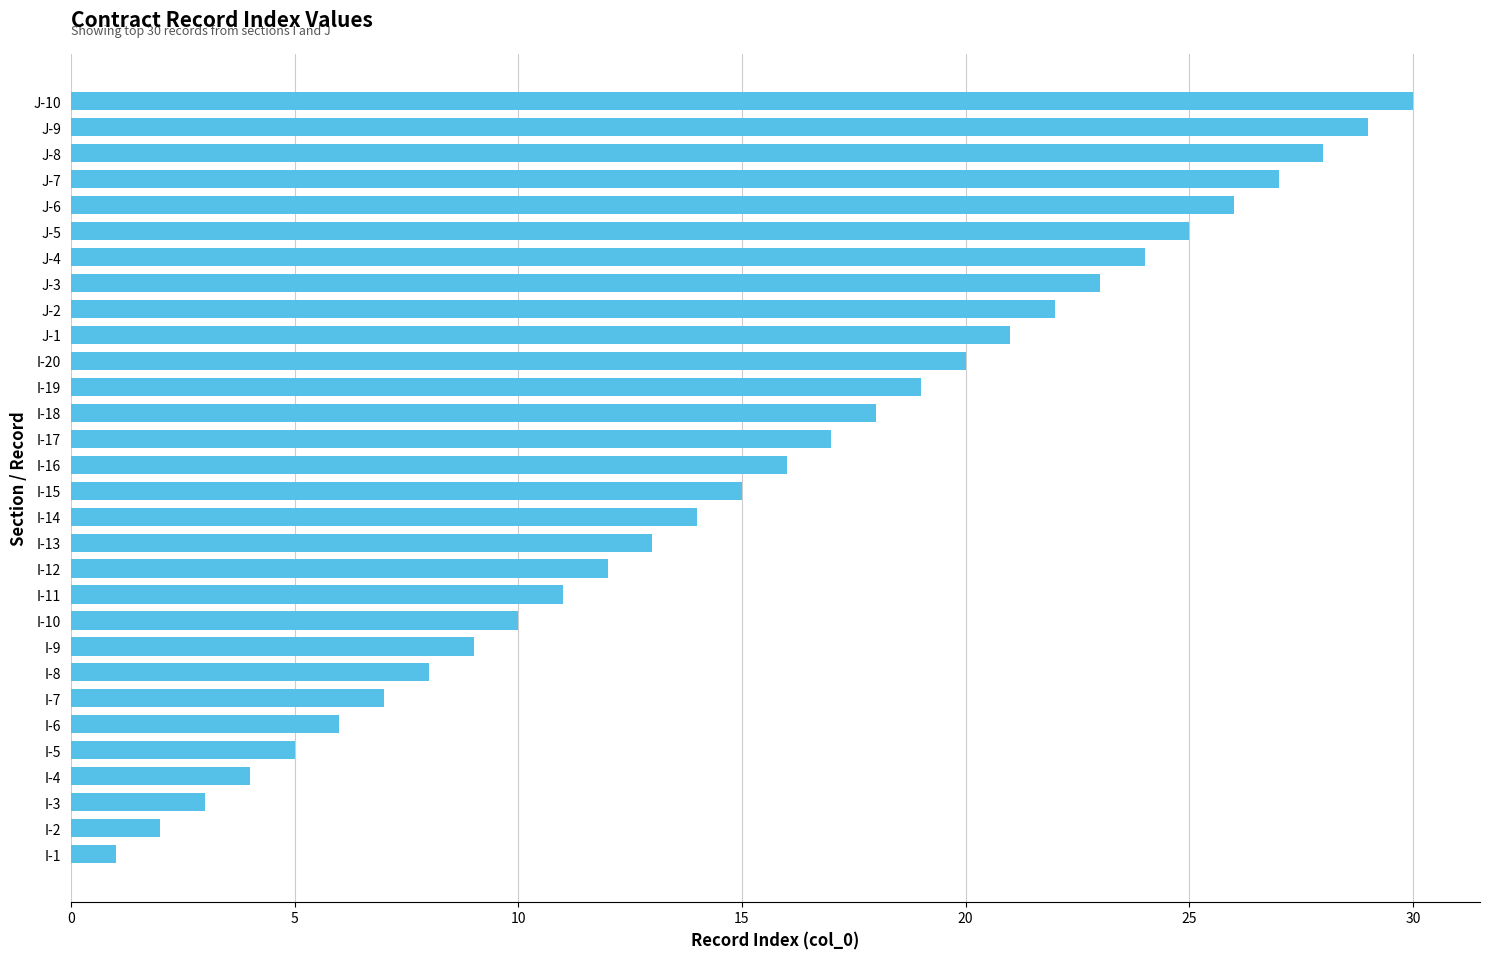

What is the difference between the values at I-6 and J-10?

24